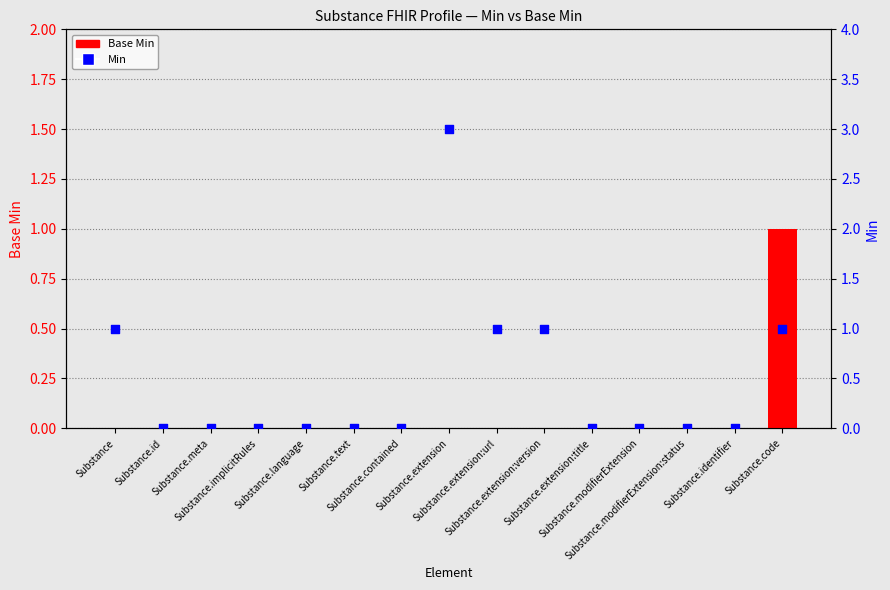

At which category is the sum across all series the highest?

Substance.extension